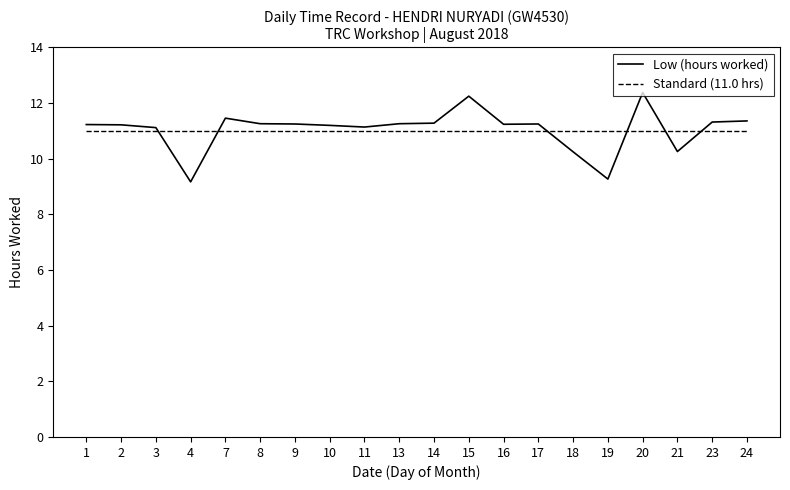

How many times do Low (hours worked) and Standard (11.0 hrs) cross each other?

6